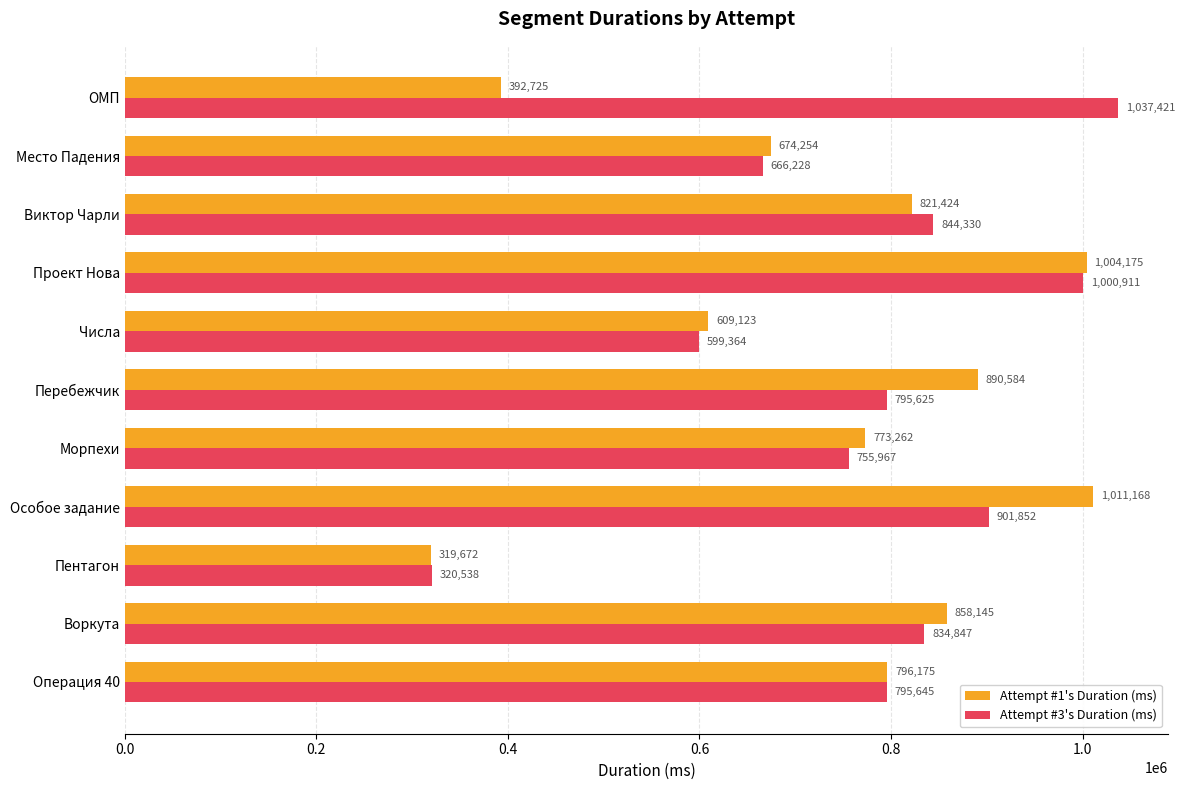

What are all the series names shown in the legend?

Attempt #1's Duration (ms), Attempt #3's Duration (ms)